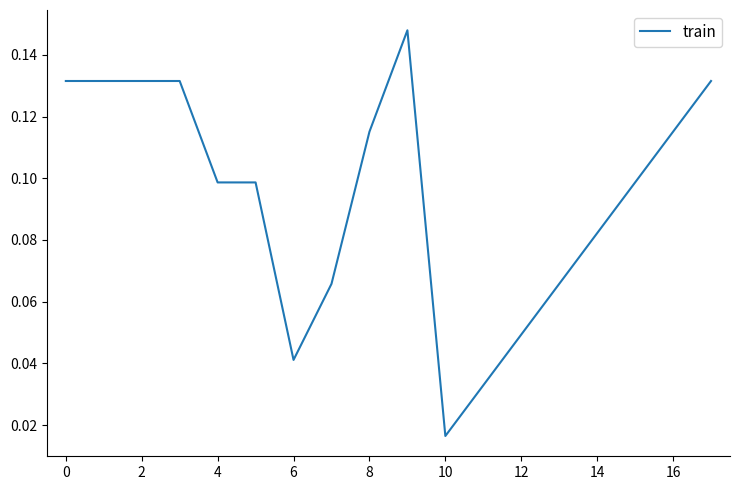

At which label is the value closest to 0?

10